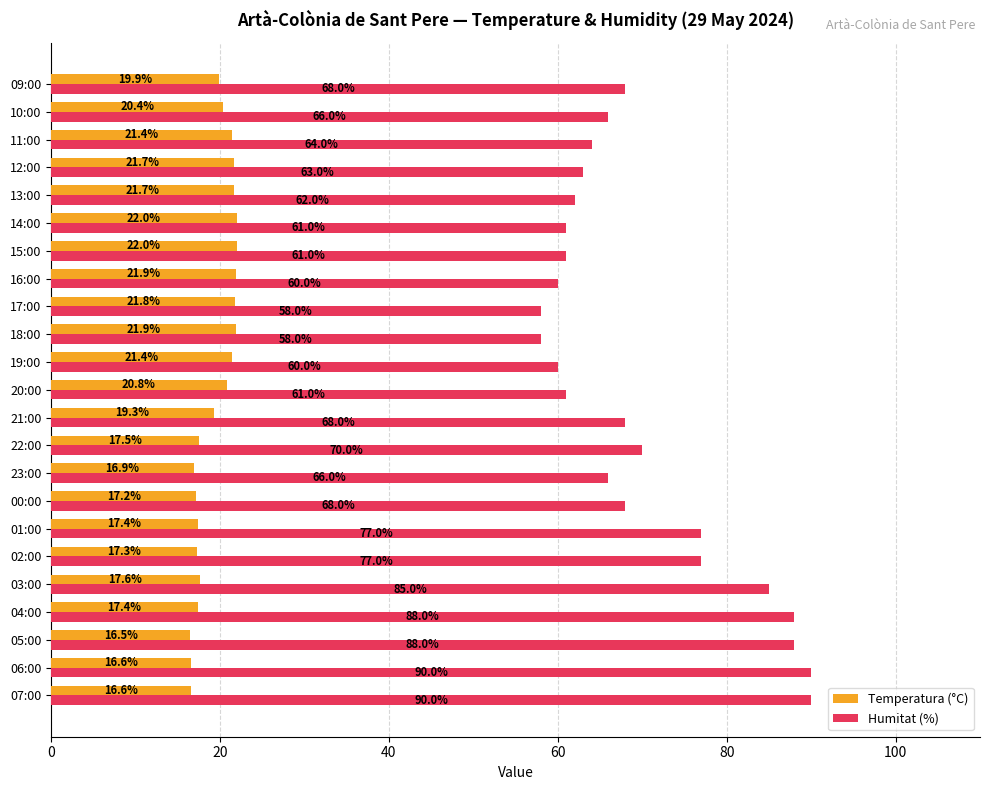

What is the difference between the second highest and second lowest values in the Temperatura (°C) series?

5.4